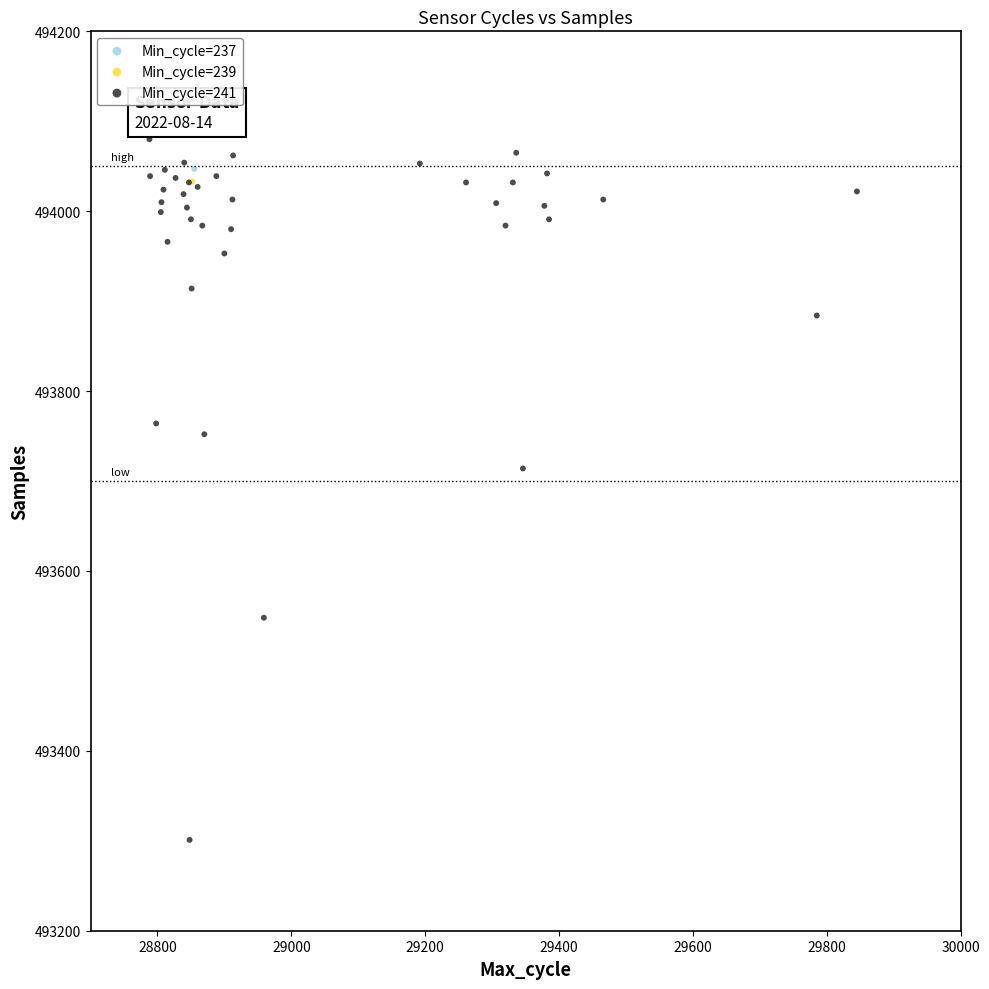

What are all the series names shown in the legend?

Min_cycle=237, Min_cycle=239, Min_cycle=241